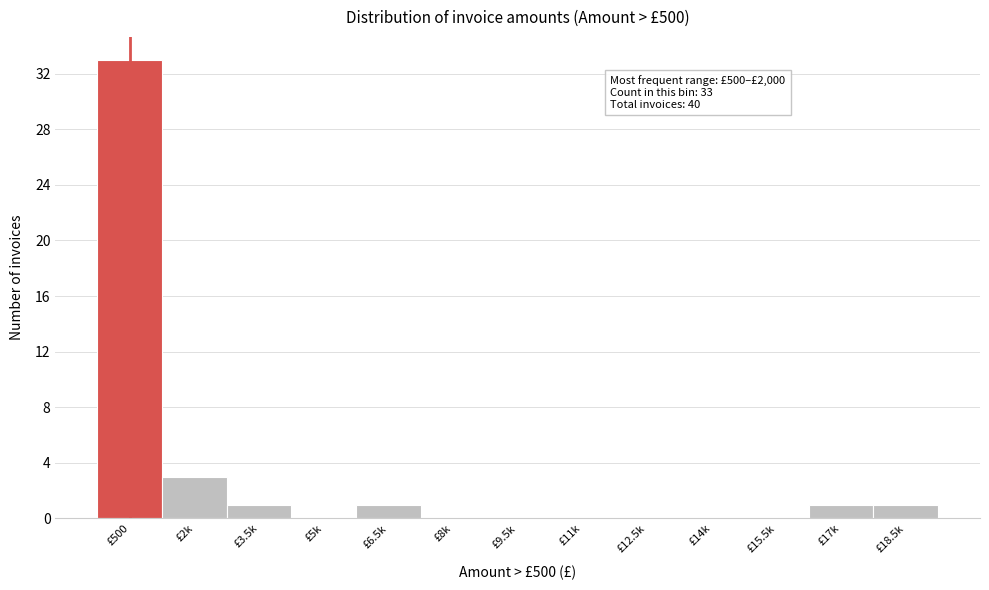

Reading left to right, transcribe all the data shown in this chart.

£500=33	£2k=3	£3.5k=1	£5k=0	£6.5k=1	£8k=0	£9.5k=0	£11k=0	£12.5k=0	£14k=0	£15.5k=0	£17k=1	£18.5k=1